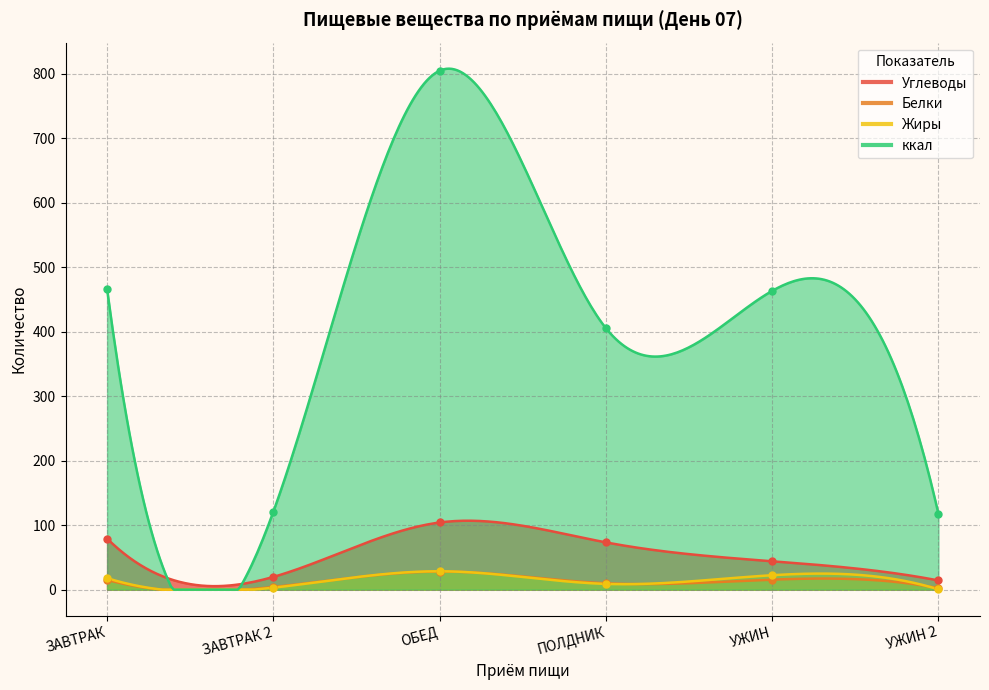

True or false: ккал and Жиры cross at least once.

False